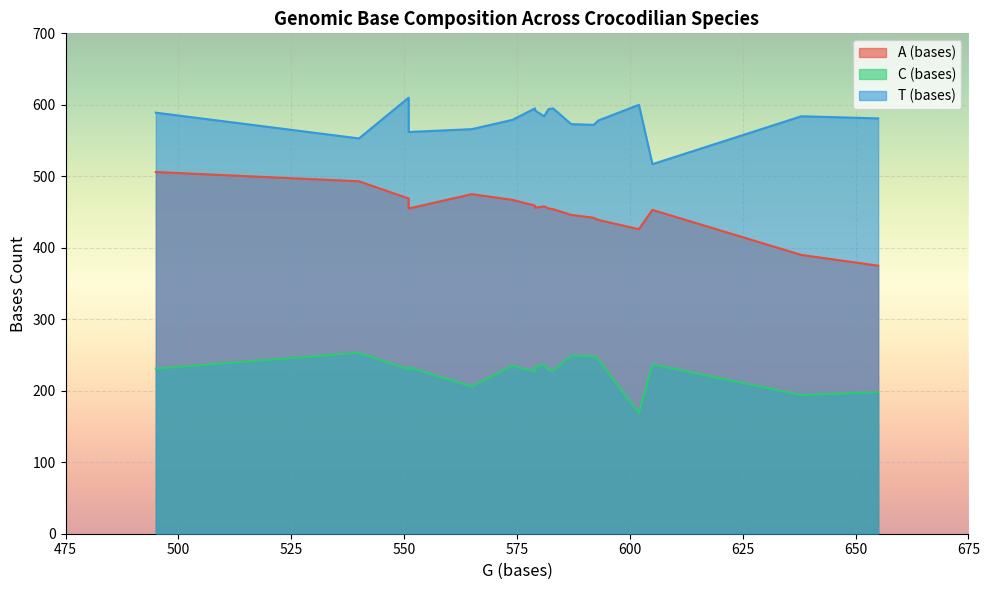

Read the A (bases) value at Caiman crocodilus.

426